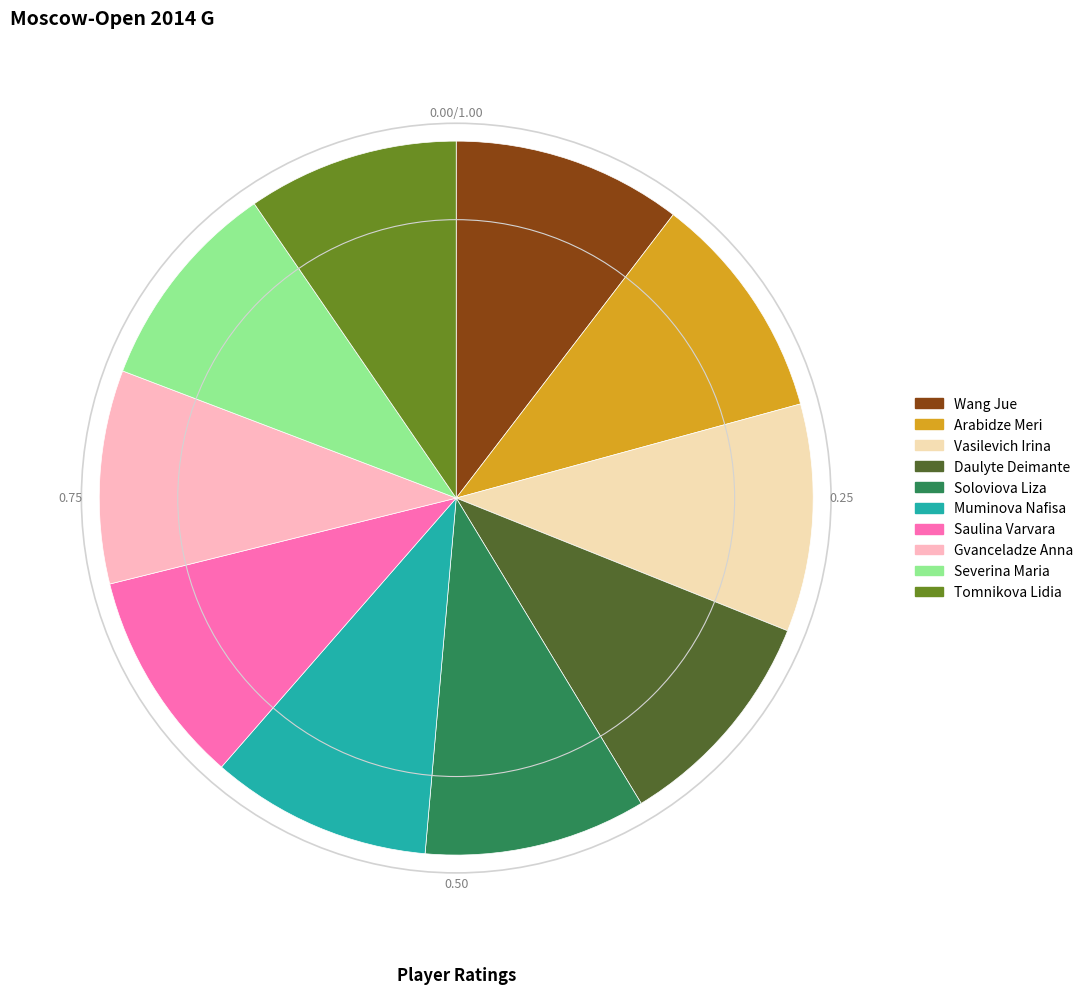

Is the sum of Vasilevich Irina and Daulyte Deimante greater than half?

No